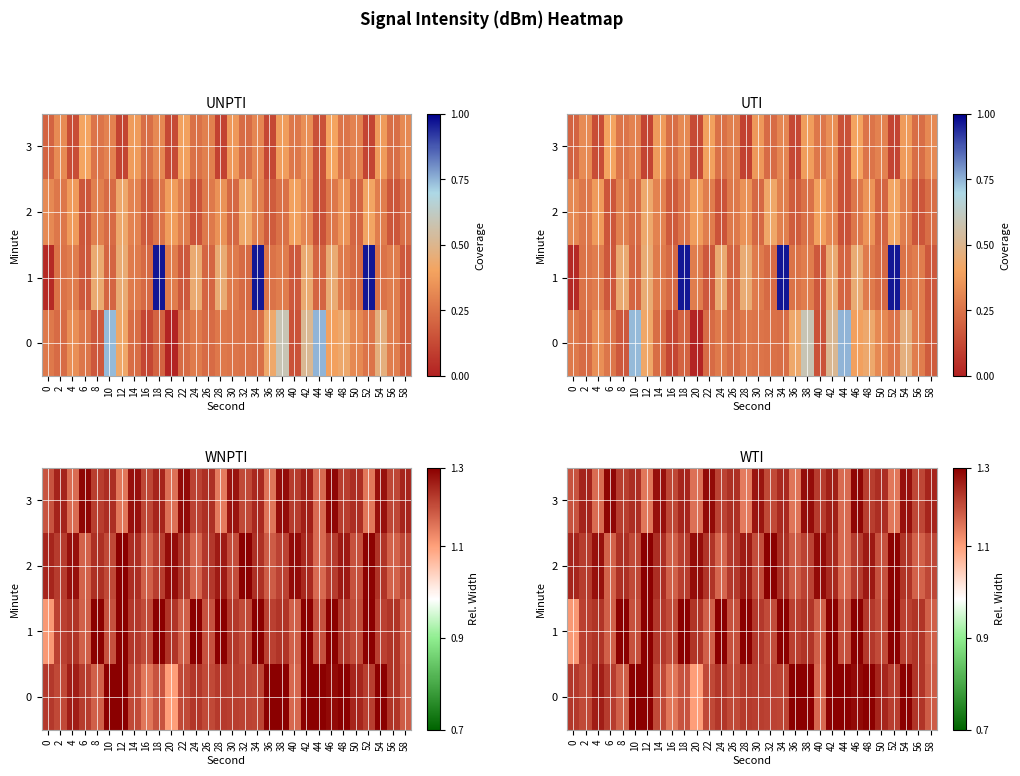

At 20, list the series in order from smallest to largest.

0, 3, 1, 2